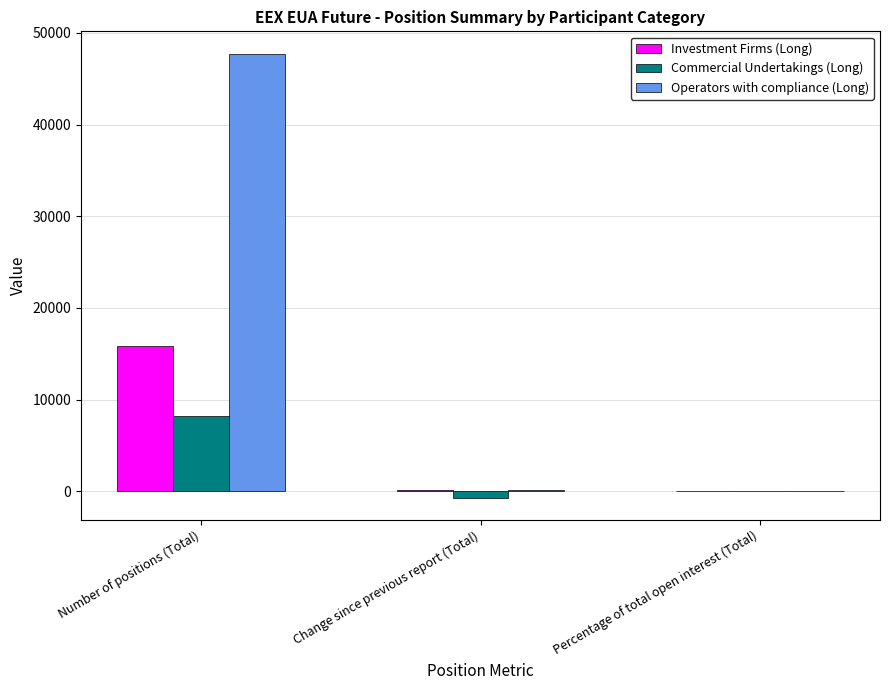

Does the chart contain stacked bars?

No